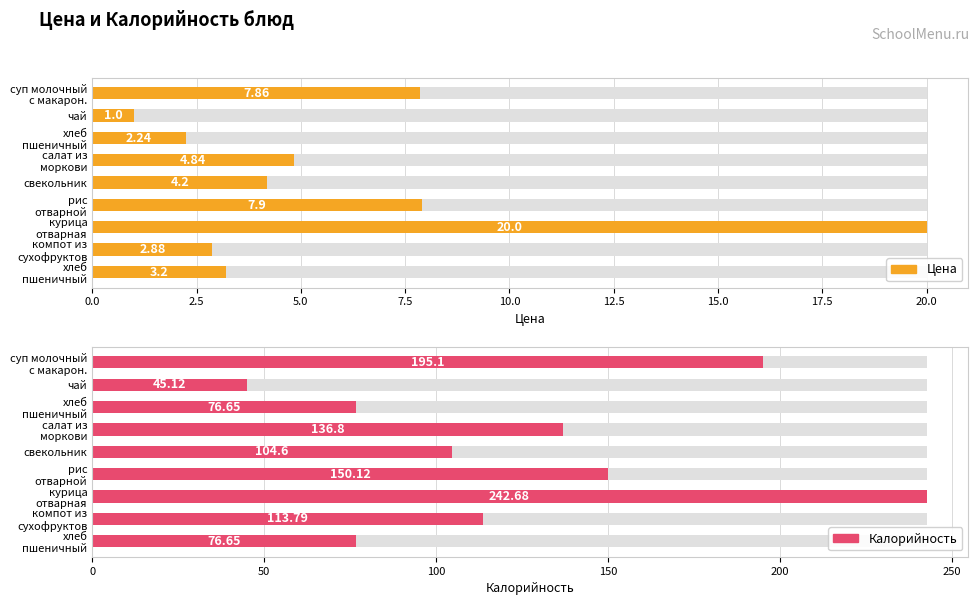

What is the sum of the Калорийность values at свекольник and суп молочный с макарон.?

299.7